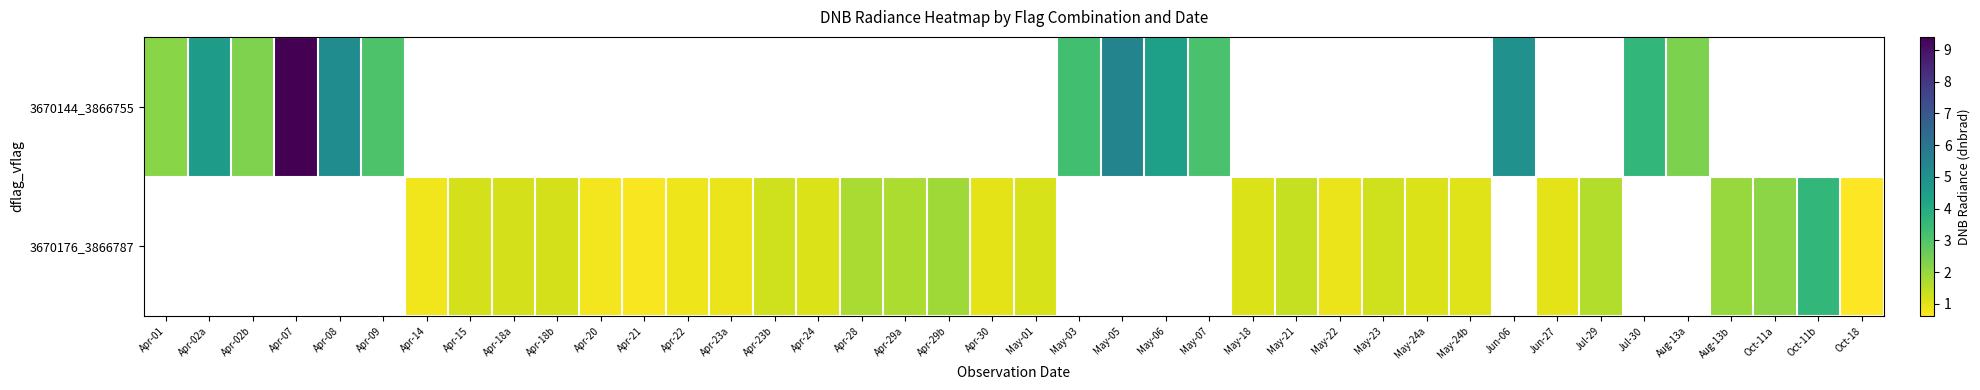

What is the maximum value for 3670144_3866755?

9.4